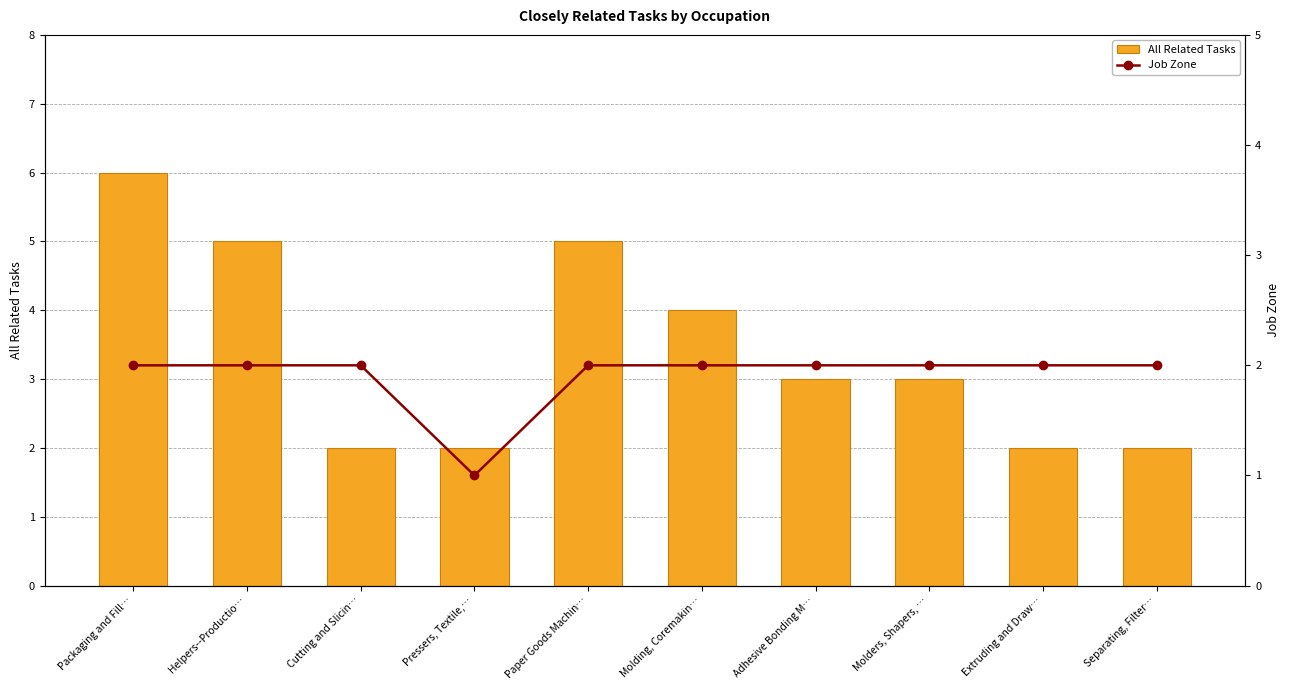

What is the label of the 5th bar from the right?

Molding, Coremakin…